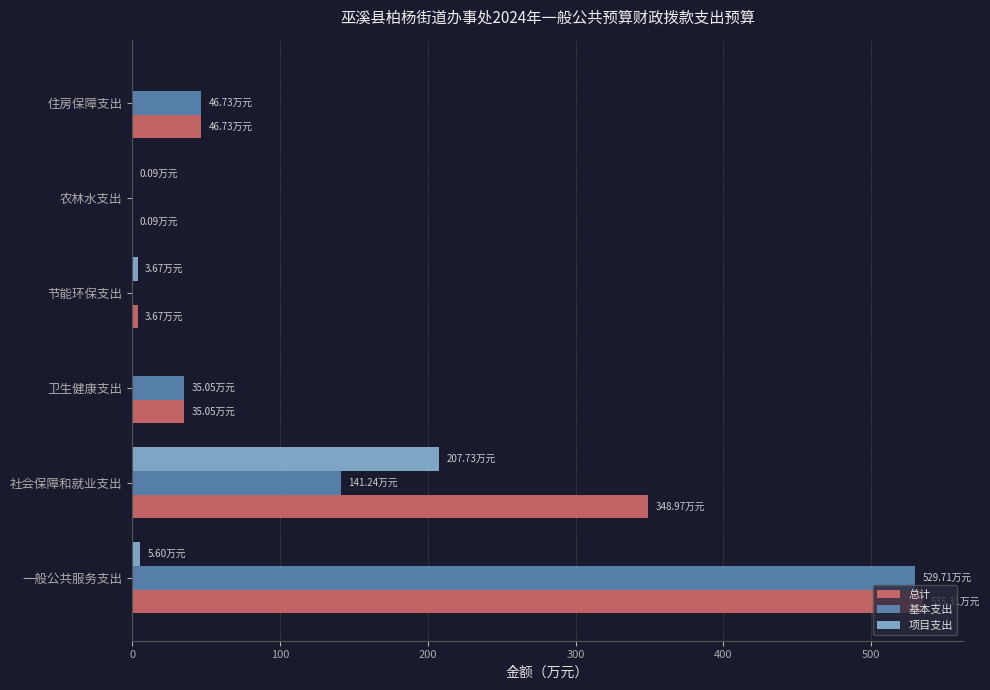

Which category has the highest value across all series?

一般公共服务支出